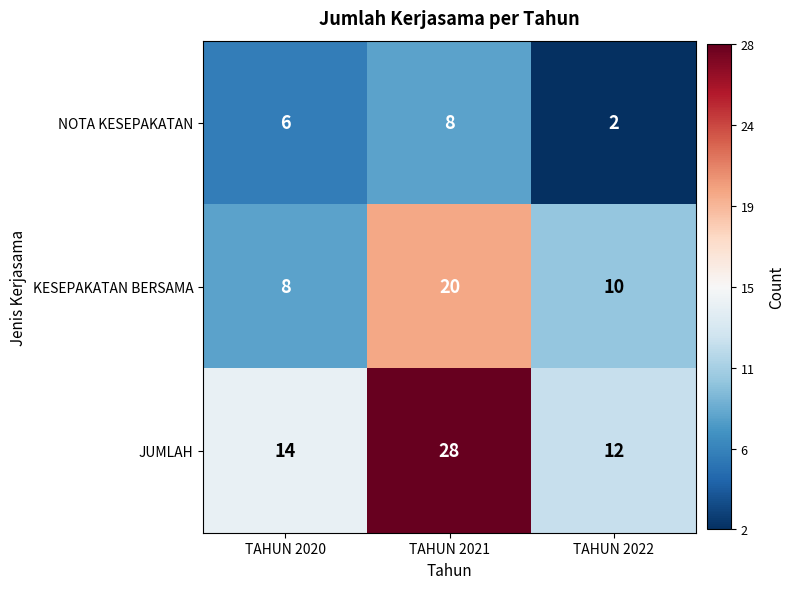

Reading left to right, list all the values displayed in this chart.

NOTA KESEPAKATAN: TAHUN 2020=6	TAHUN 2021=8	TAHUN 2022=2
KESEPAKATAN BERSAMA: TAHUN 2020=8	TAHUN 2021=20	TAHUN 2022=10
JUMLAH: TAHUN 2020=14	TAHUN 2021=28	TAHUN 2022=12